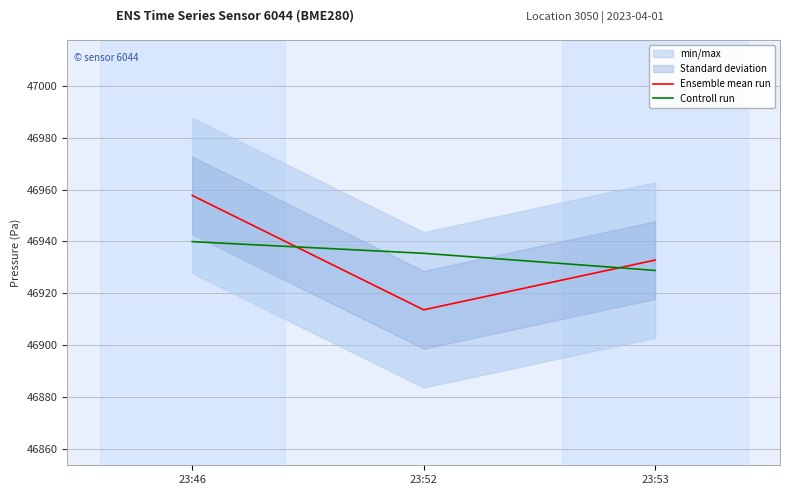

At which category is the sum across all series the highest?

23:46